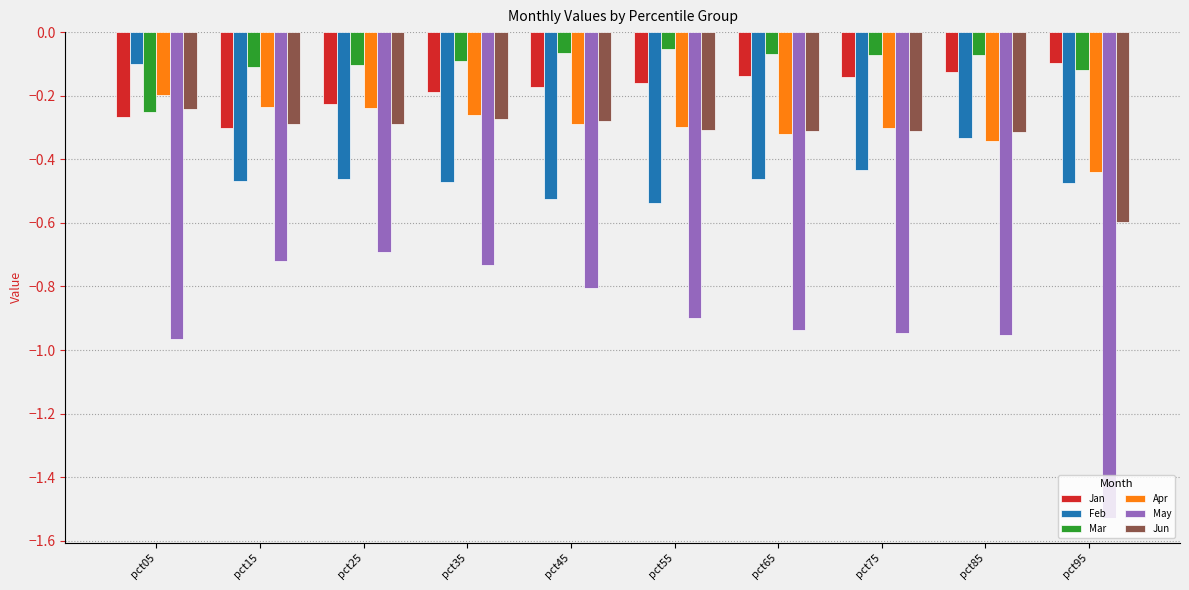

What is the sum of all Jan values?

-1.8